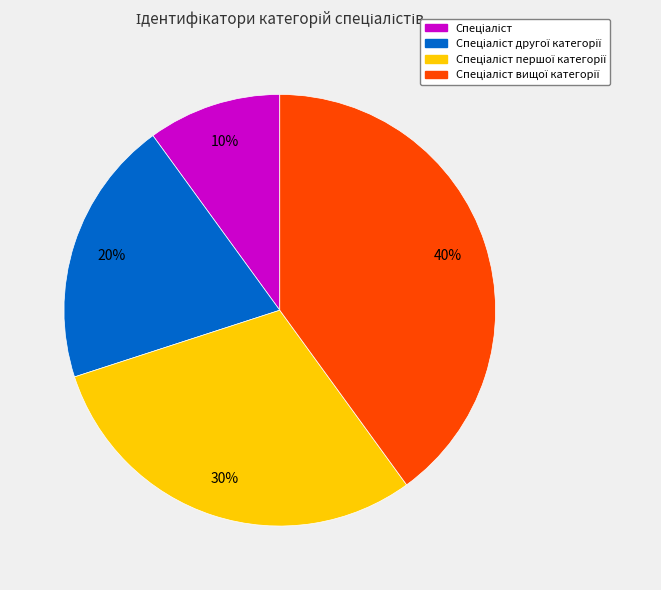

To the nearest percent, what is the average slice percentage?

25%